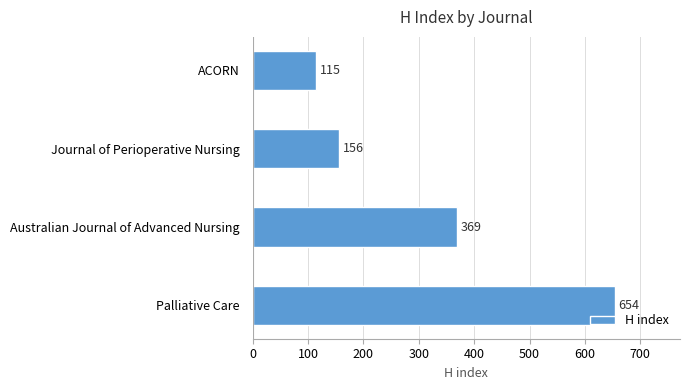

Reading bottom to top, transcribe all the data shown in this chart.

Palliative Care=654	Australian Journal of Advanced Nursing=369	Journal of Perioperative Nursing=156	ACORN=115